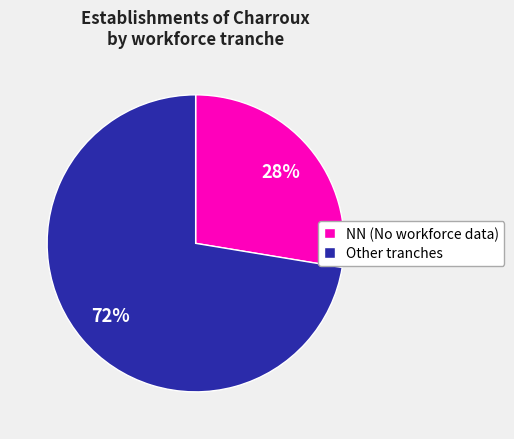

True or false: Other tranches accounts for 85% of the total.

False